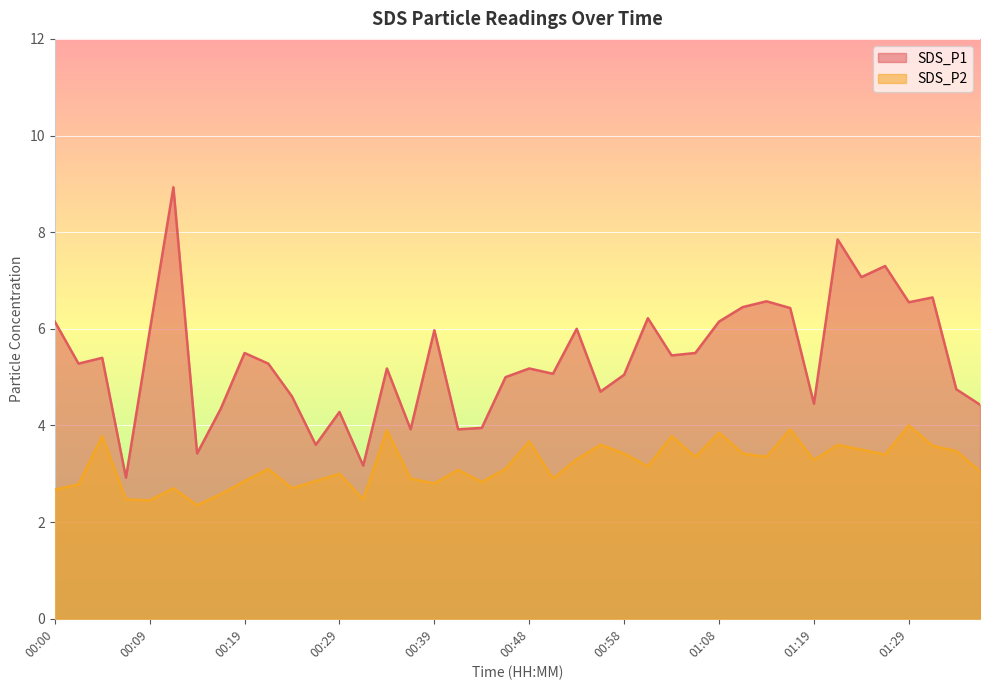

What is the value of the SDS_P1 point at the 1st from the left?

6.2